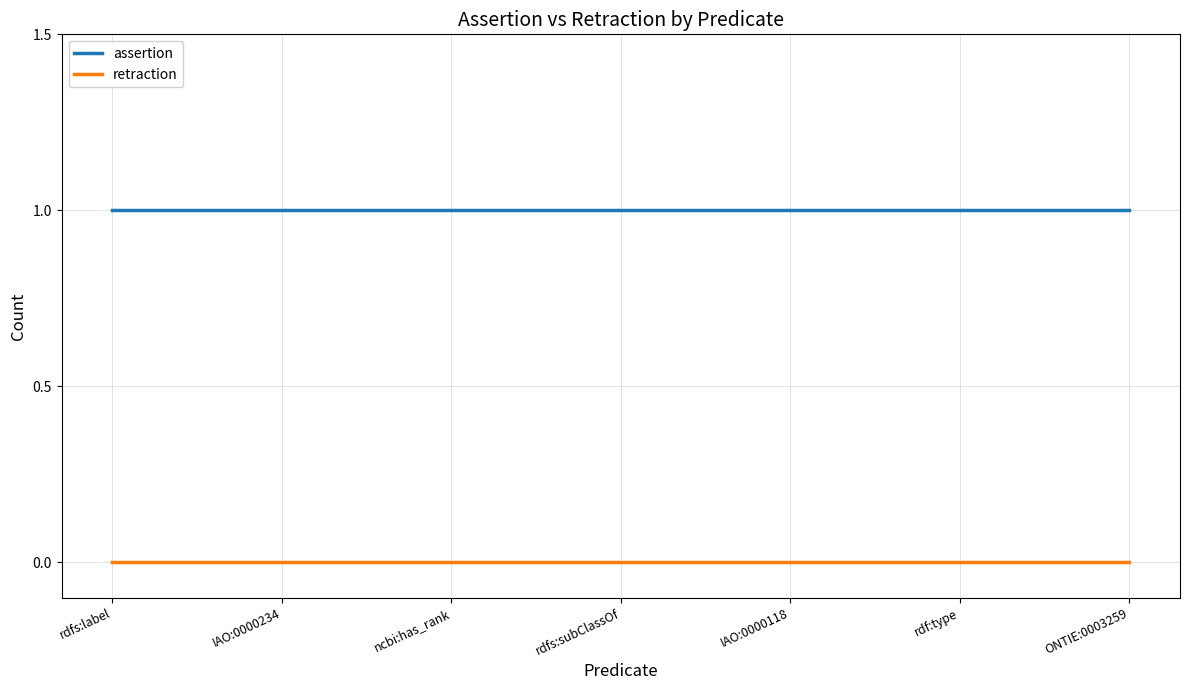

The assertion series shows 1 at IAO:0000118. True or false?

True